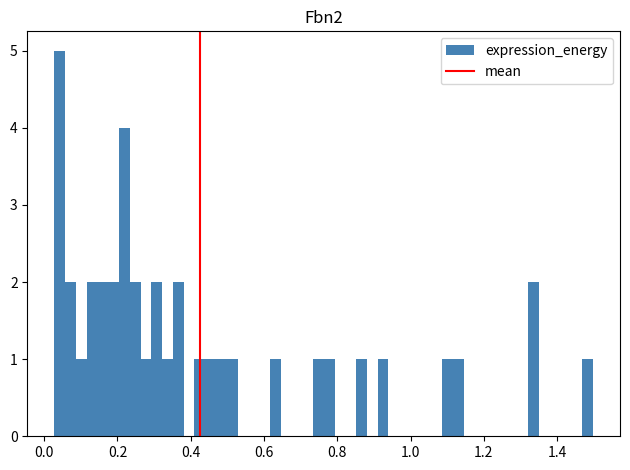

Read against the x-axis, roughly where is the centre of the tallest bar?

0.04